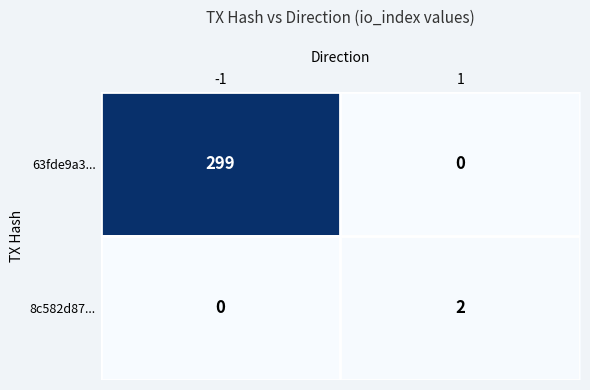

What is the highest value of the 63fde9a3... series?

299